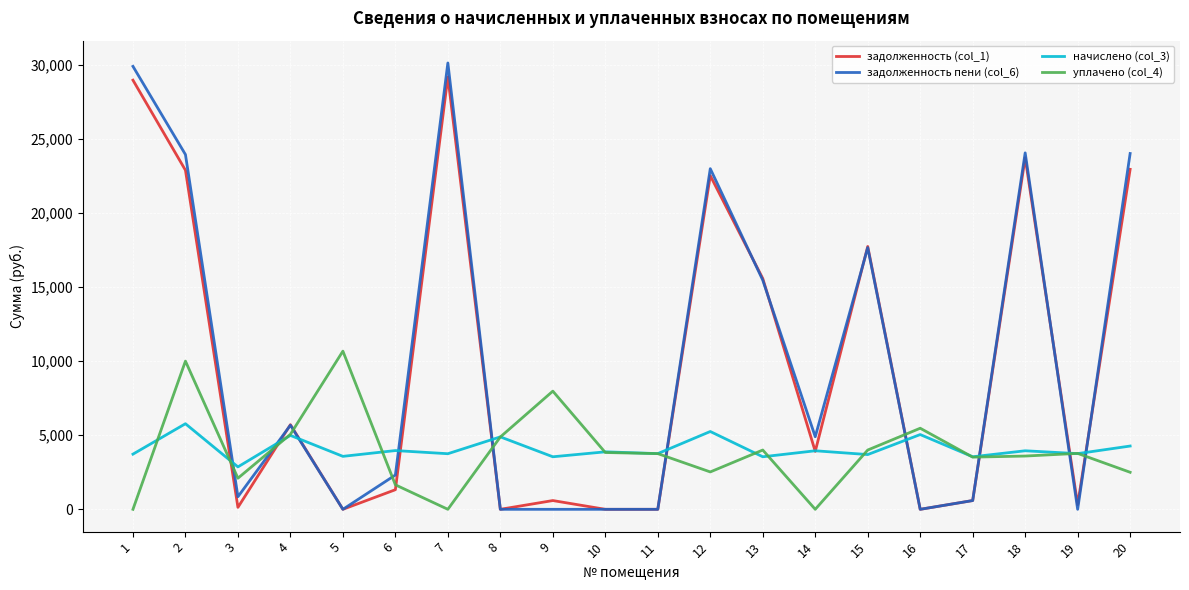

Between 5 and 8, which series saw the biggest shift?

уплачено (col_4)